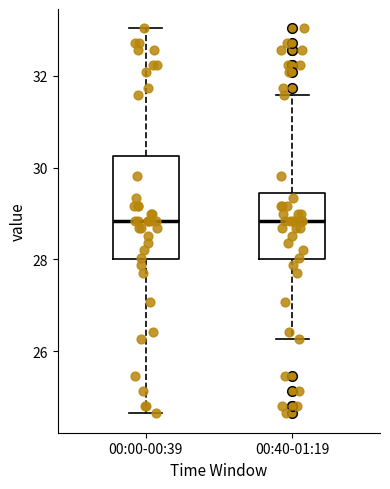

Where does the upper whisker of the box for 00:40-01:19 end on the y-axis? The values are not printed on the chart, so give them approximately, as read against the axis.

31.6